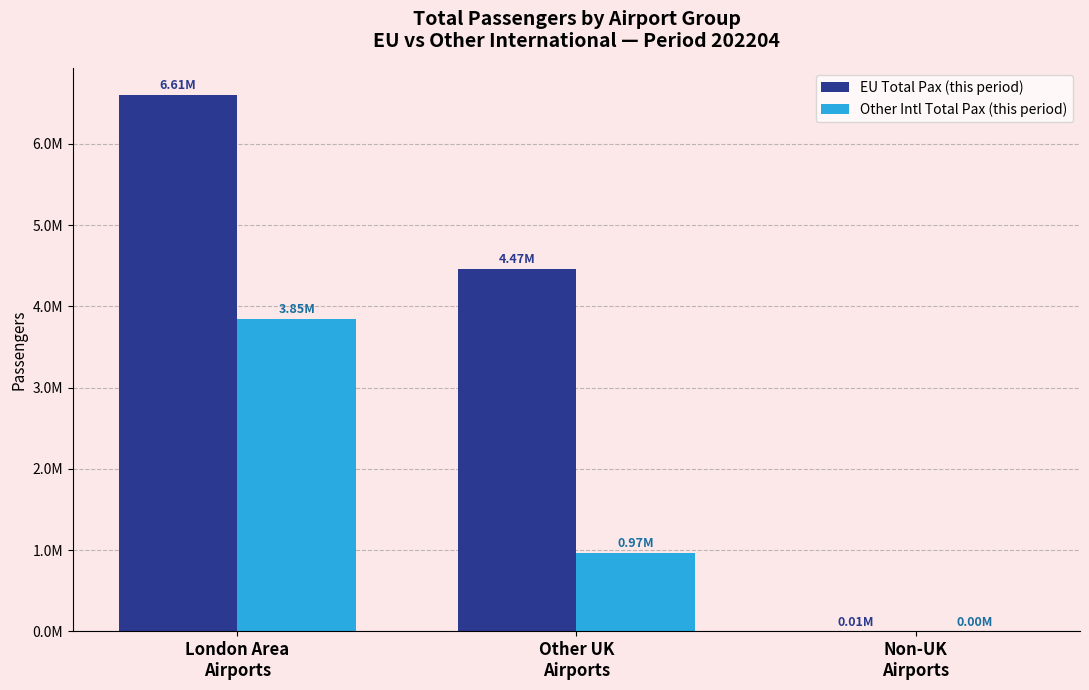

Which series has the widest spread of values?

EU Total Pax (this period)